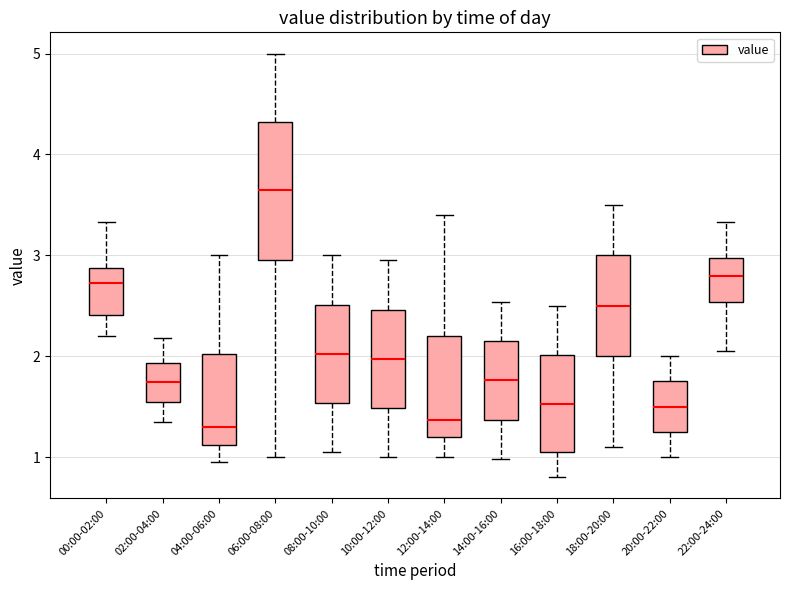

Which box is the tallest, from its lower edge to its upper edge?

06:00-08:00